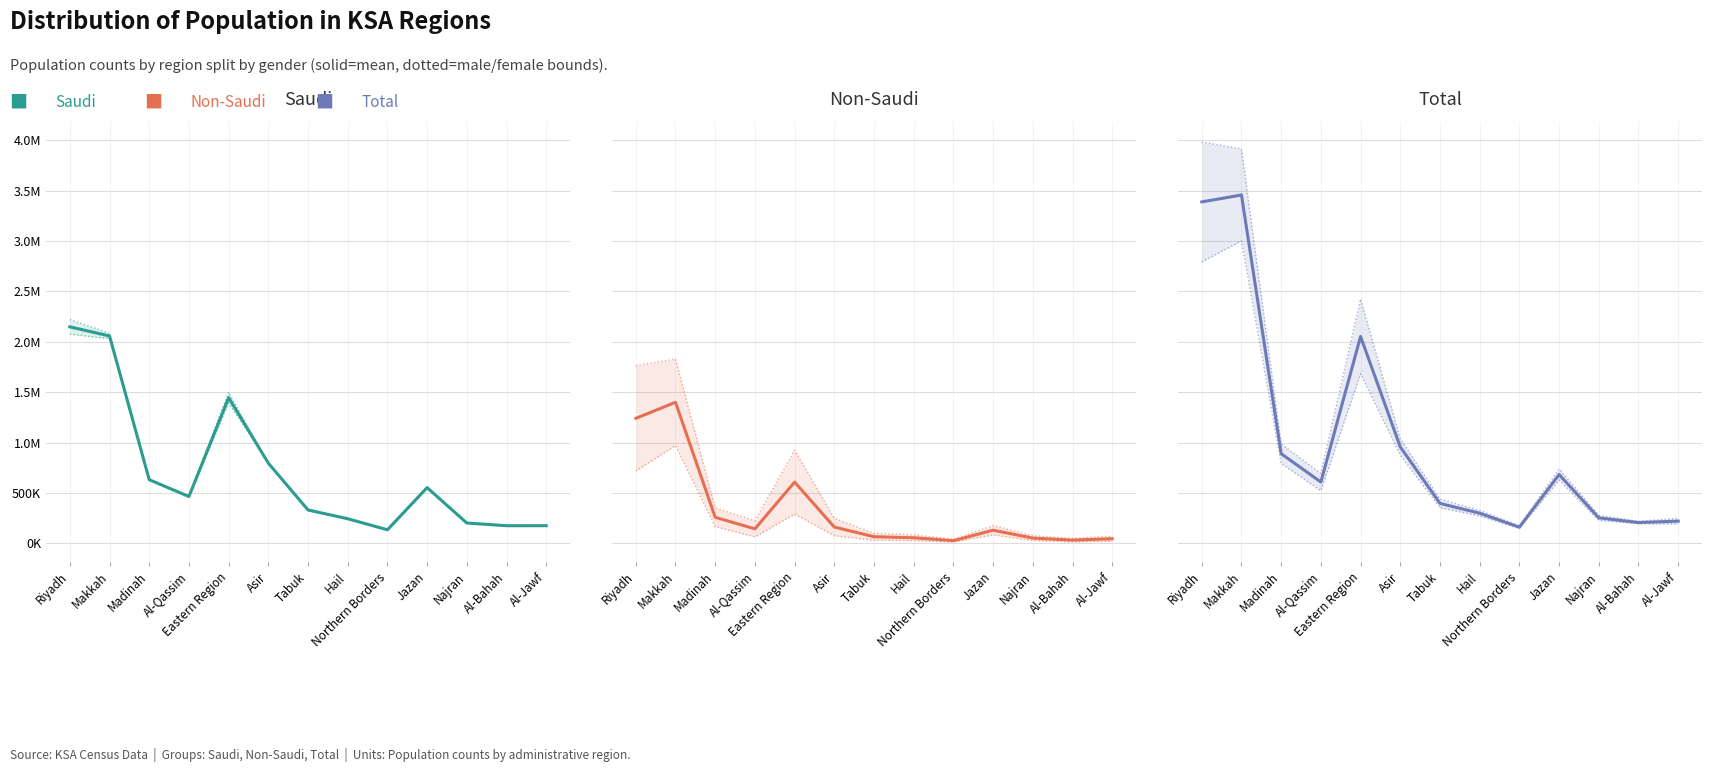

What is the label of the 7th point from the right?

Tabuk